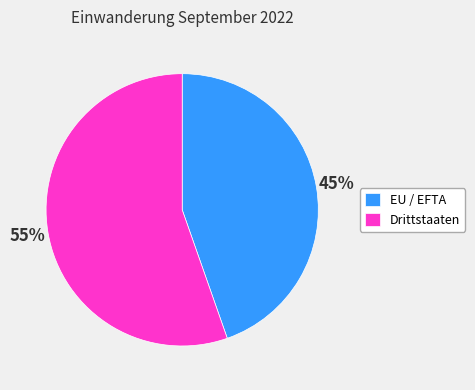

Is it true that Drittstaaten is 55% of the pie?

True